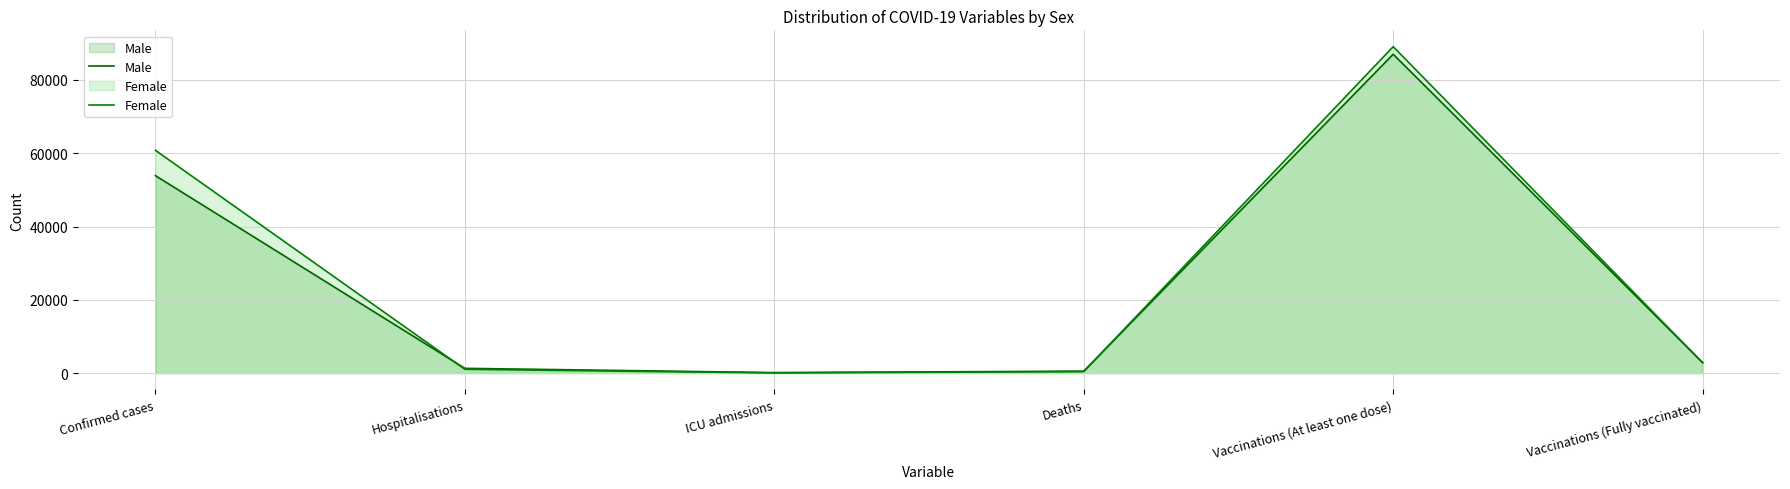

The Female series shows 60818.2 at Confirmed cases. True or false?

True